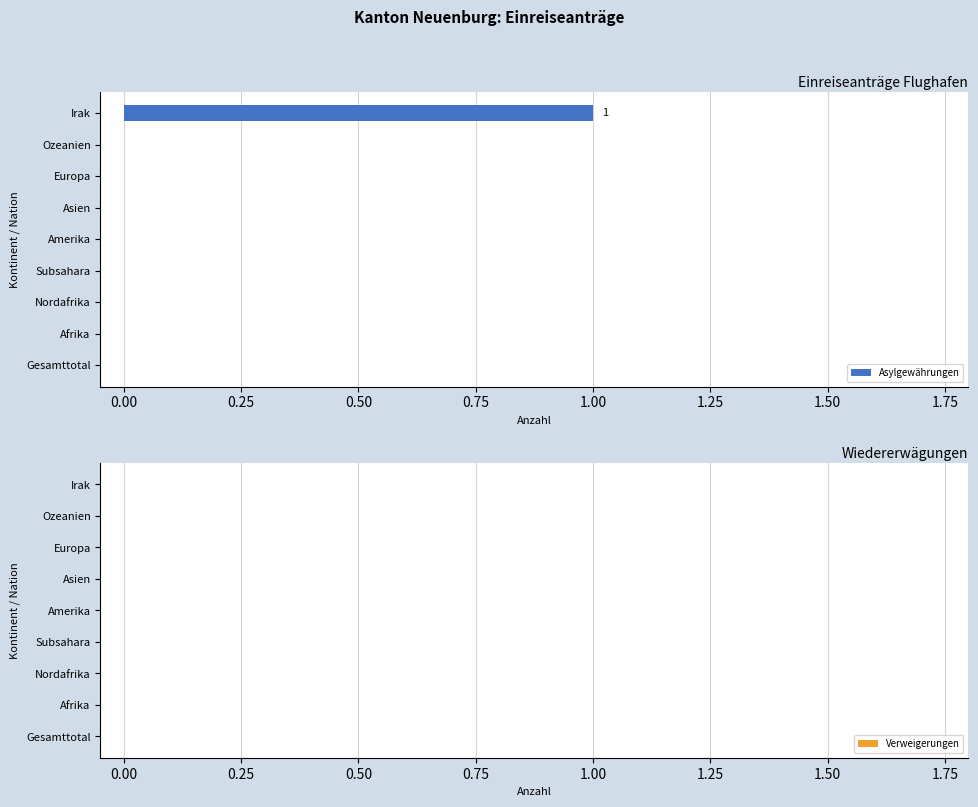

Which label corresponds to the largest value in the chart?

Irak